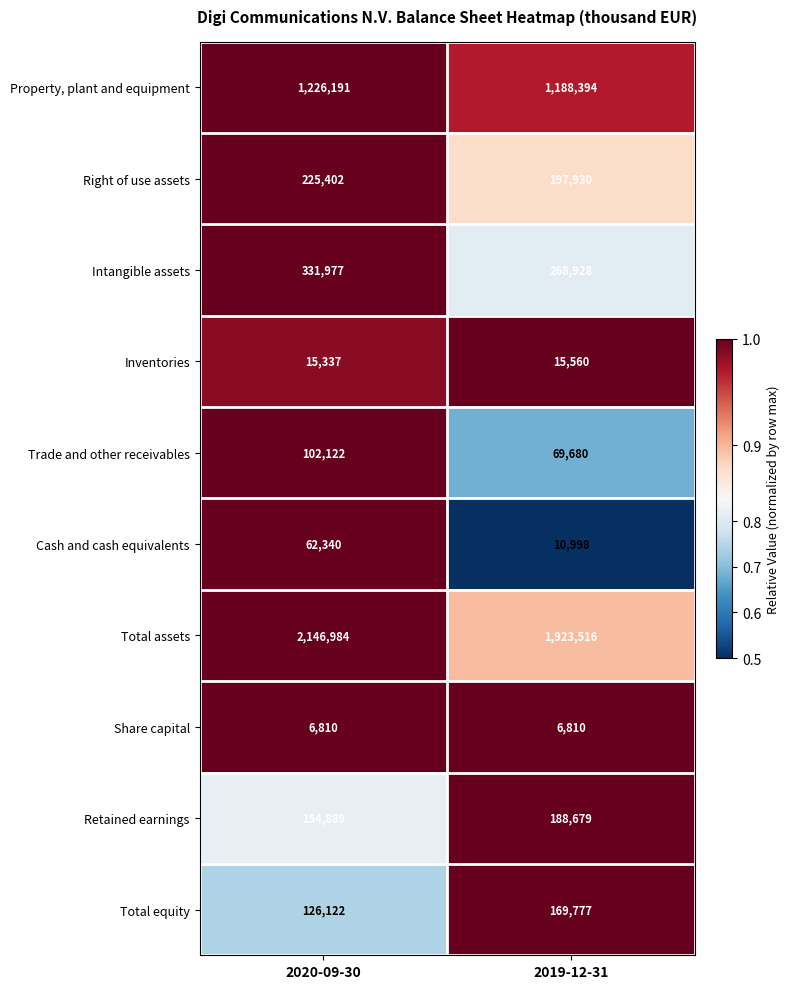

Reading right to left, extract all data points from this chart.

Property, plant and equipment: 1188394	1226191
Right of use assets: 197930	225402
Intangible assets: 268928	331977
Inventories: 15560	15337
Trade and other receivables: 69680	102122
Cash and cash equivalents: 10998	62340
Total assets: 1923516	2146984
Share capital: 6810	6810
Retained earnings: 188679	154889
Total equity: 169777	126122